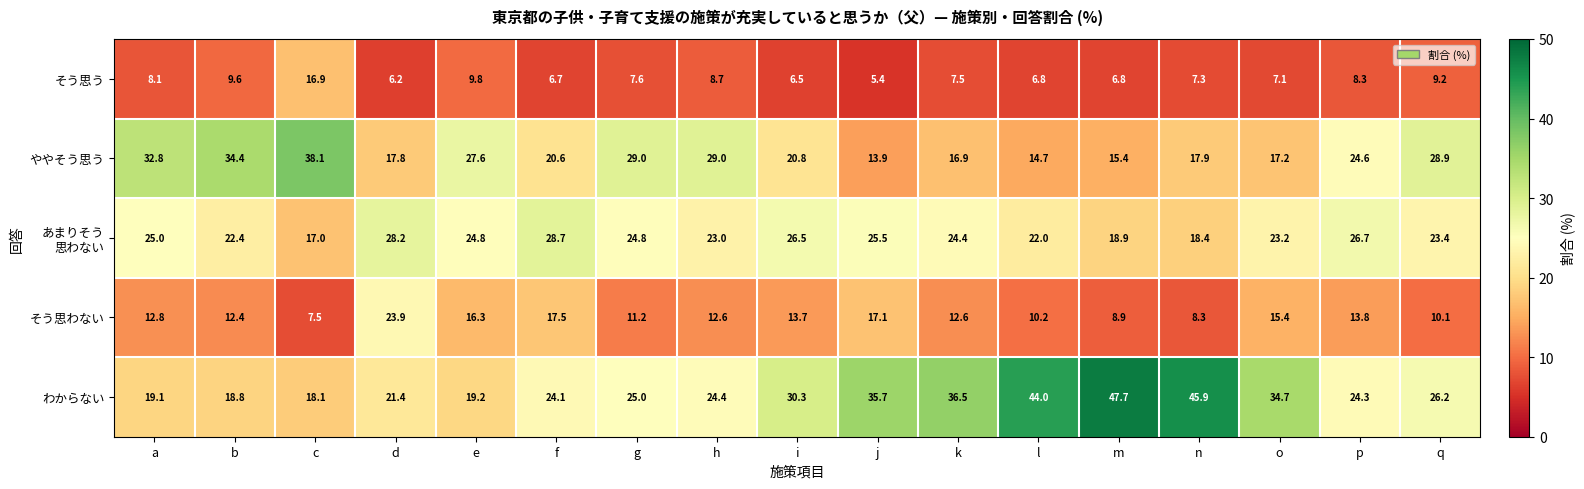

At which label does ややそう思う first exceed 20?

a